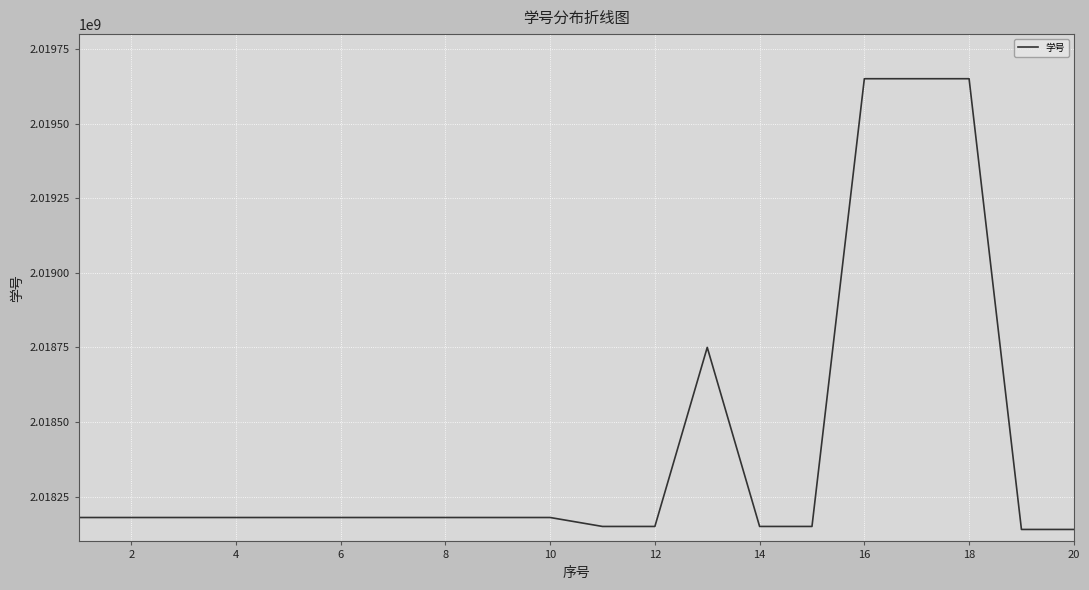

What is the greatest value displayed?

2019650515